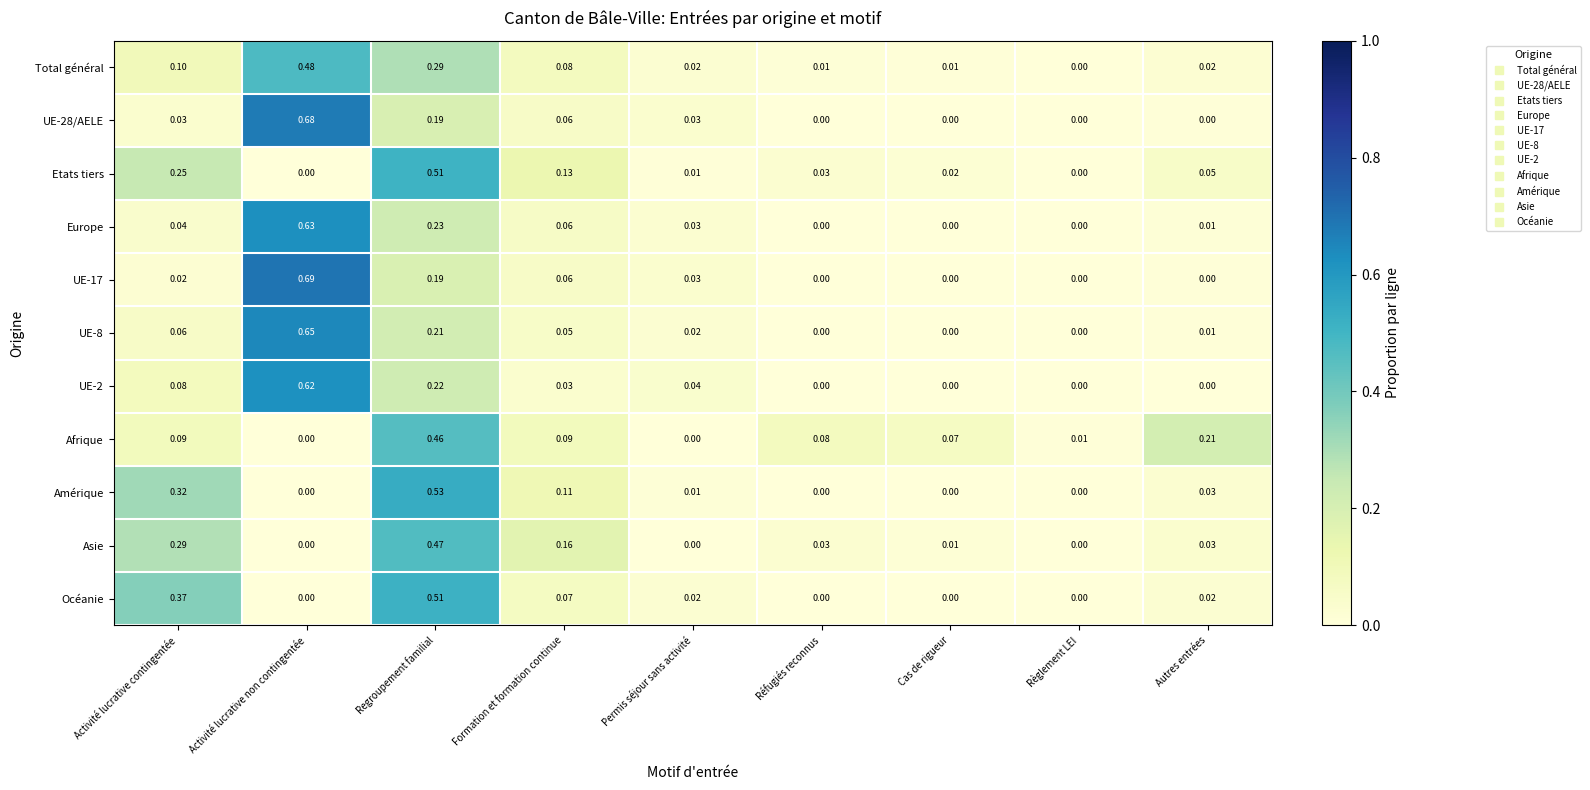

Is the value of Total général at Regroupement familial greater than the value of Etats tiers at Regroupement familial?

No